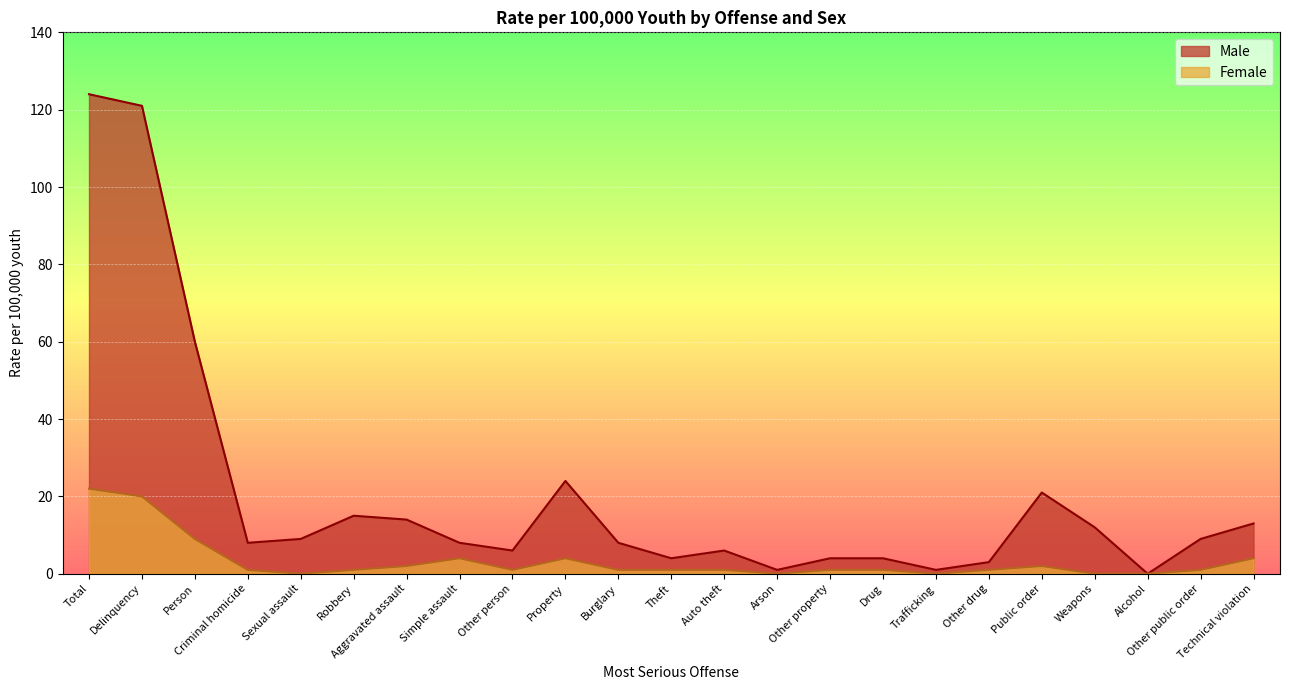

Which has a higher value, Aggravated assault or Technical violation?

Aggravated assault